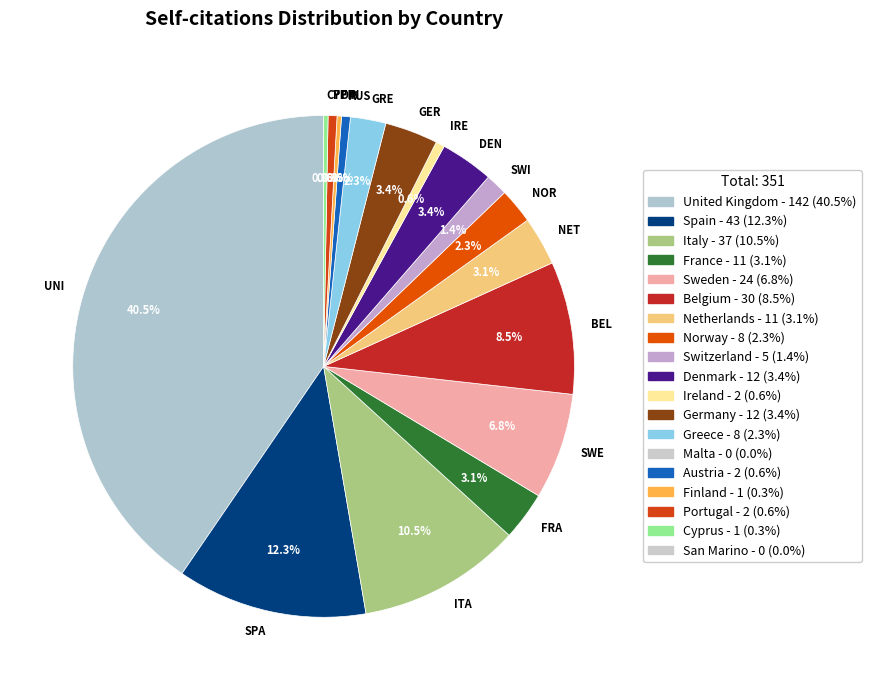

Is there any slice that represents more than half of the pie?

No